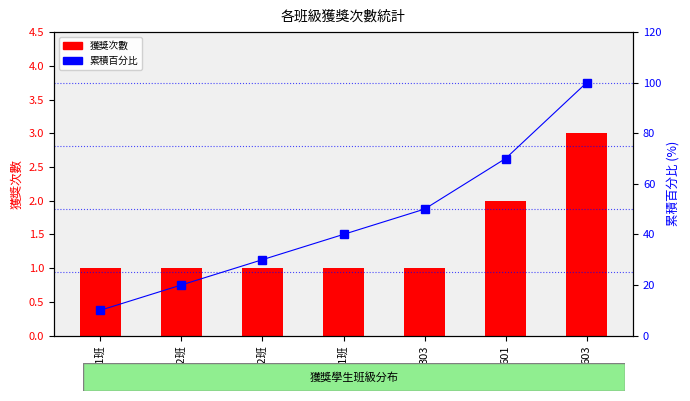

Rank the categories by 累積百分比 value from lowest to highest.

2年1班, 2年2班, 4年2班, 5年1班, 303, 601, 603